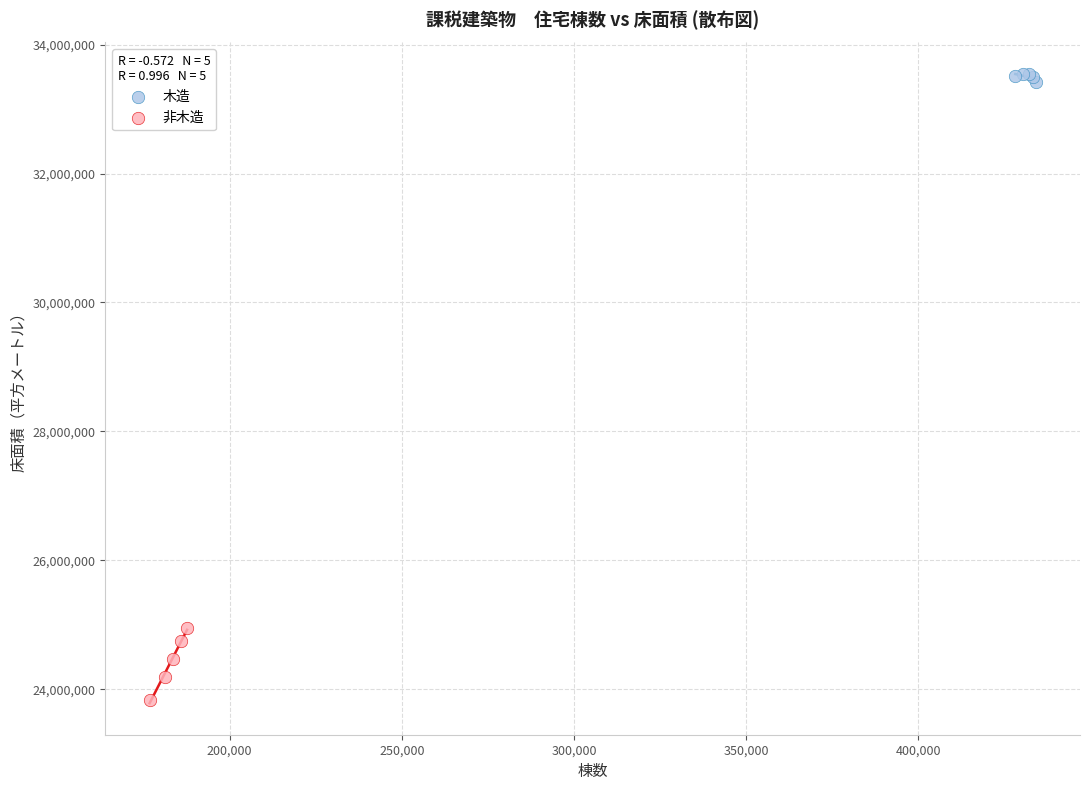

Which series has the largest Y range (max minus min)?

非木造